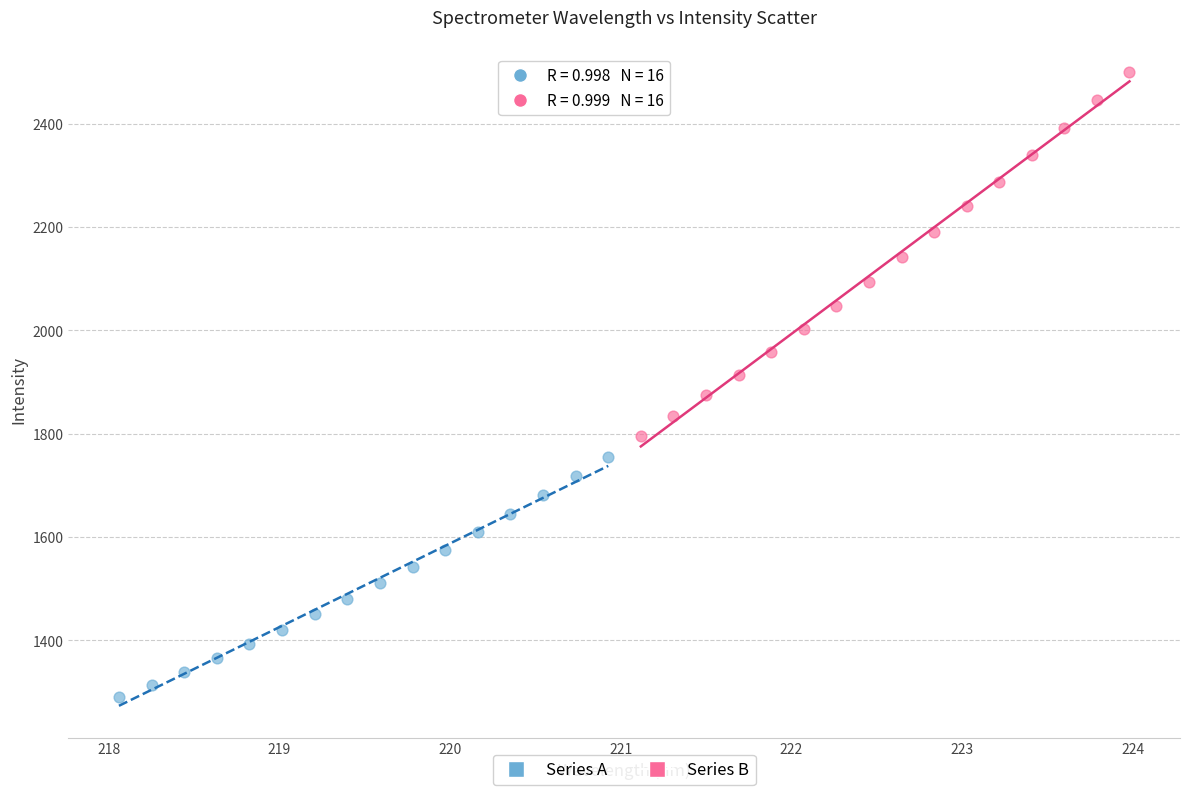

What are all the series names shown in the legend?

Series A, Series B